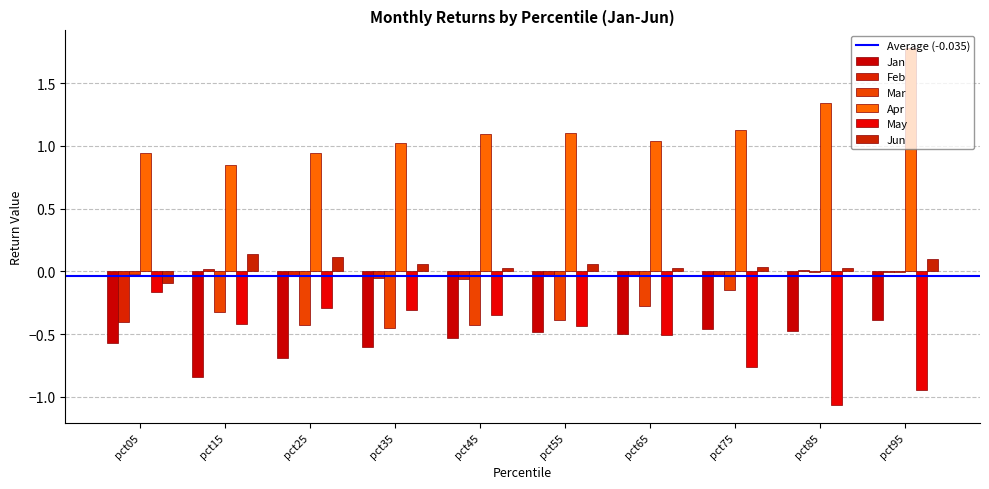

How many positive values does the Jun series have?

9